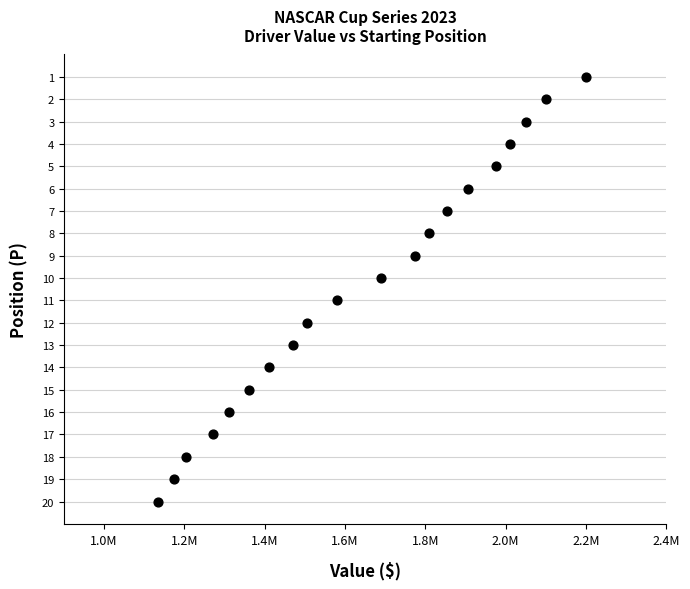

What is the range of X values (max minus min)?

1065000